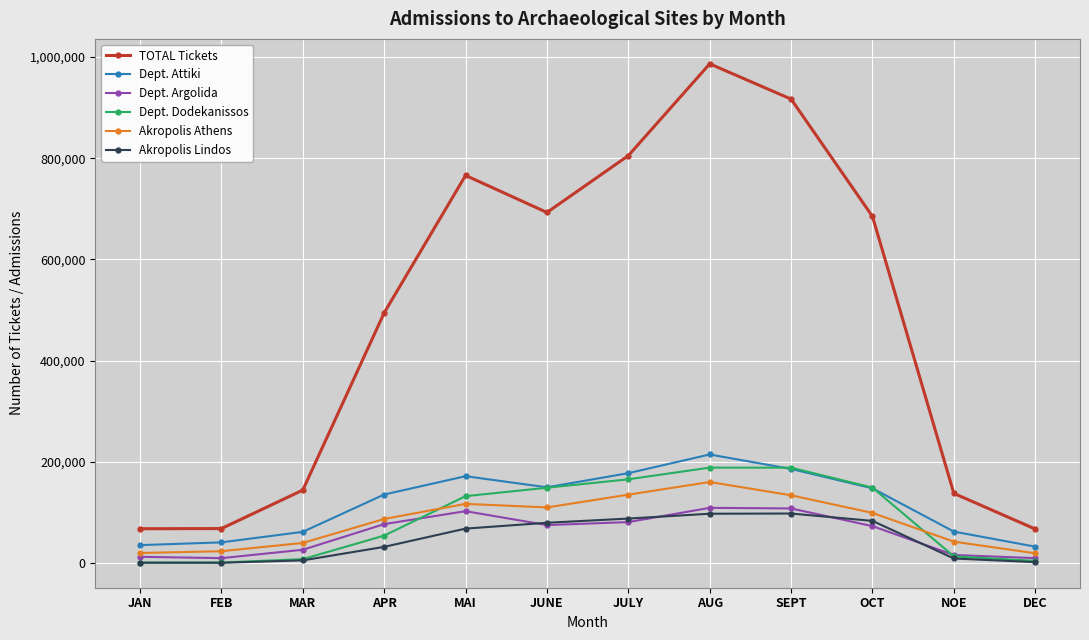

What are all the series names shown in the legend?

TOTAL Tickets, Dept. Attiki, Dept. Argolida, Dept. Dodekanissos, Akropolis Athens, Akropolis Lindos